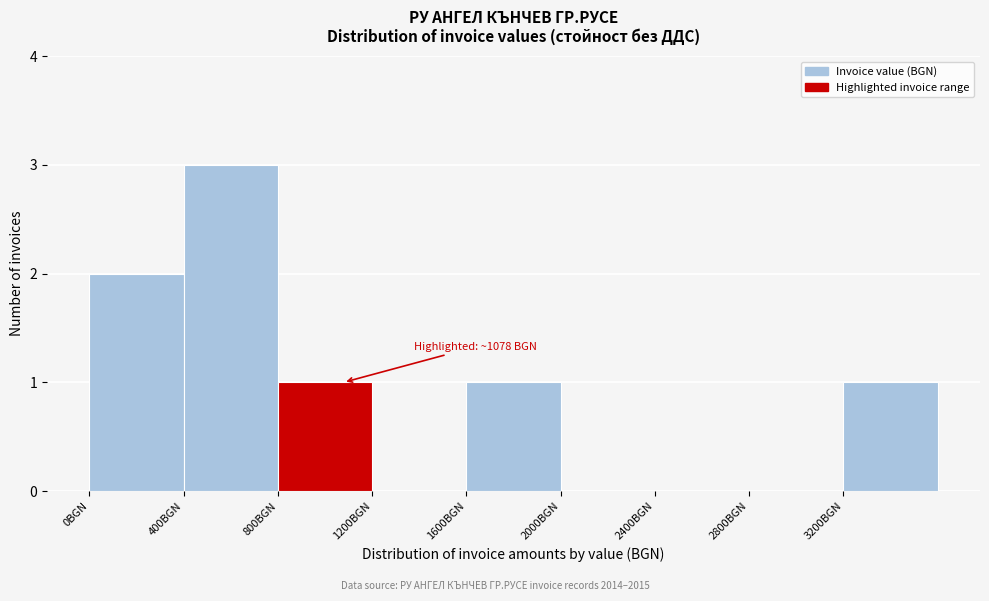

Over which range of the x-axis is the bar tallest?

400 to 800